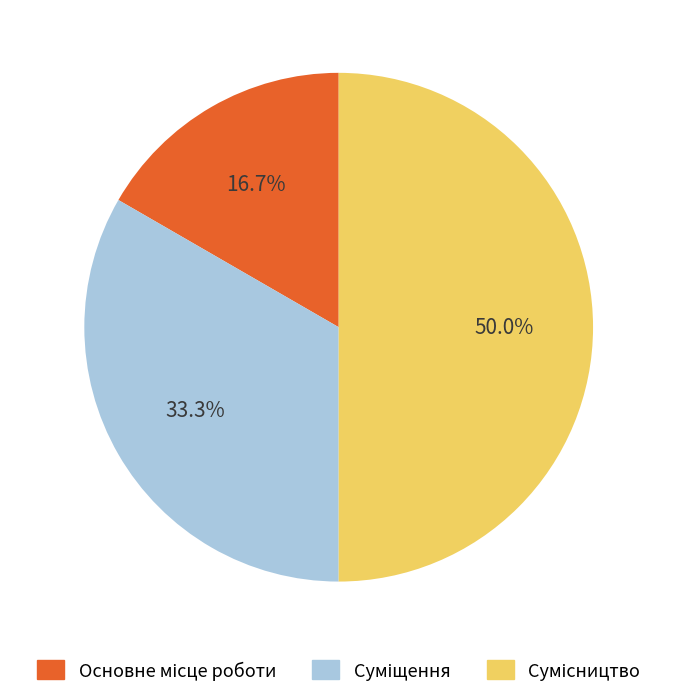

What is the largest slice in the pie chart?

Сумісництво